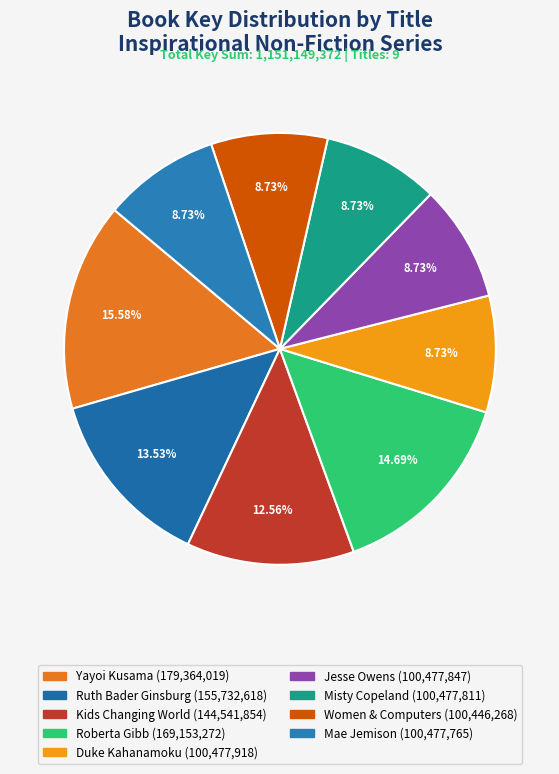

How many slices are in this pie chart?

9